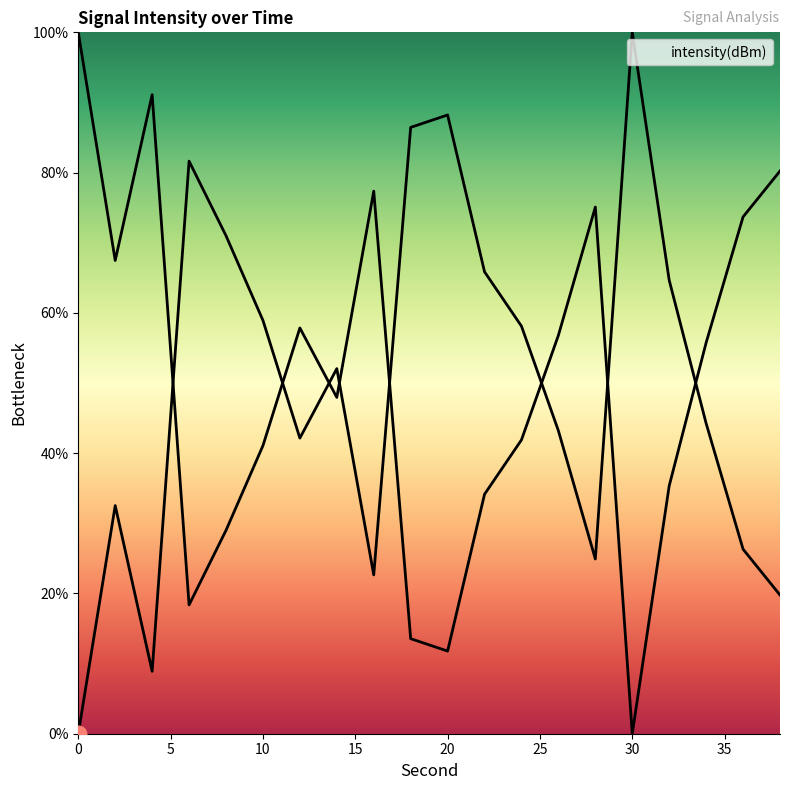

The chart shows a value of 61.9 at 12. True or false?

False